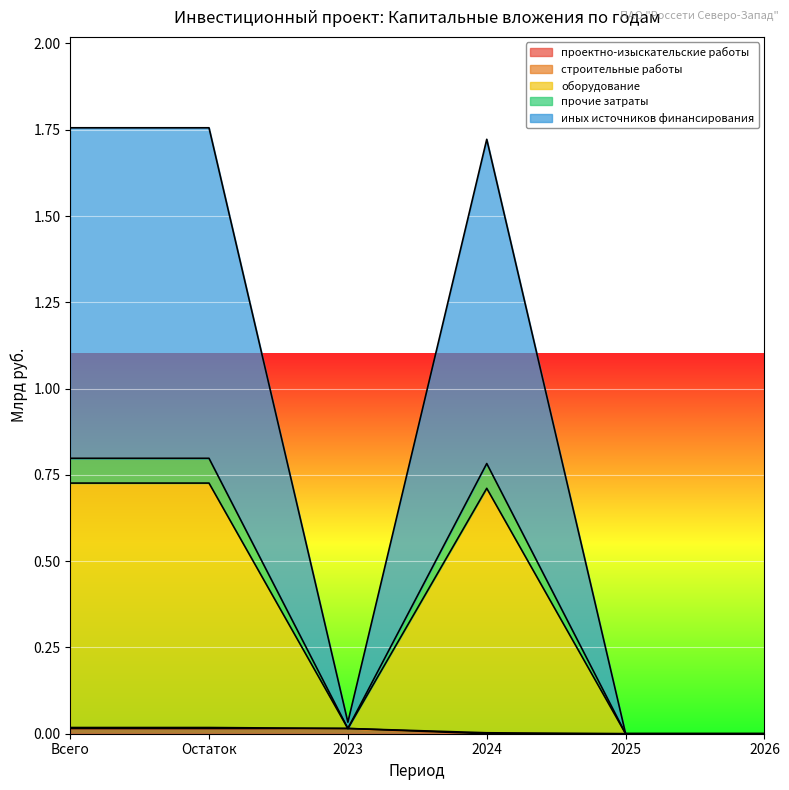

How many interior local peaks does the оборудование series have?

1